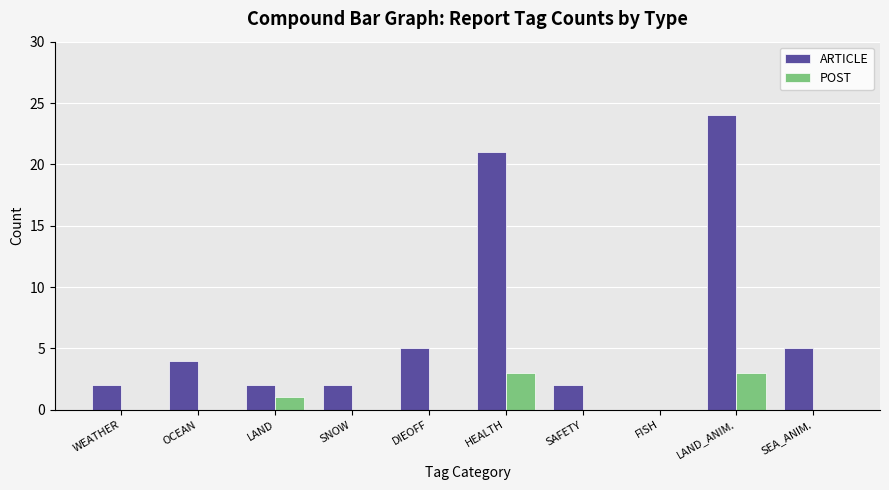

Does the chart contain stacked bars?

No